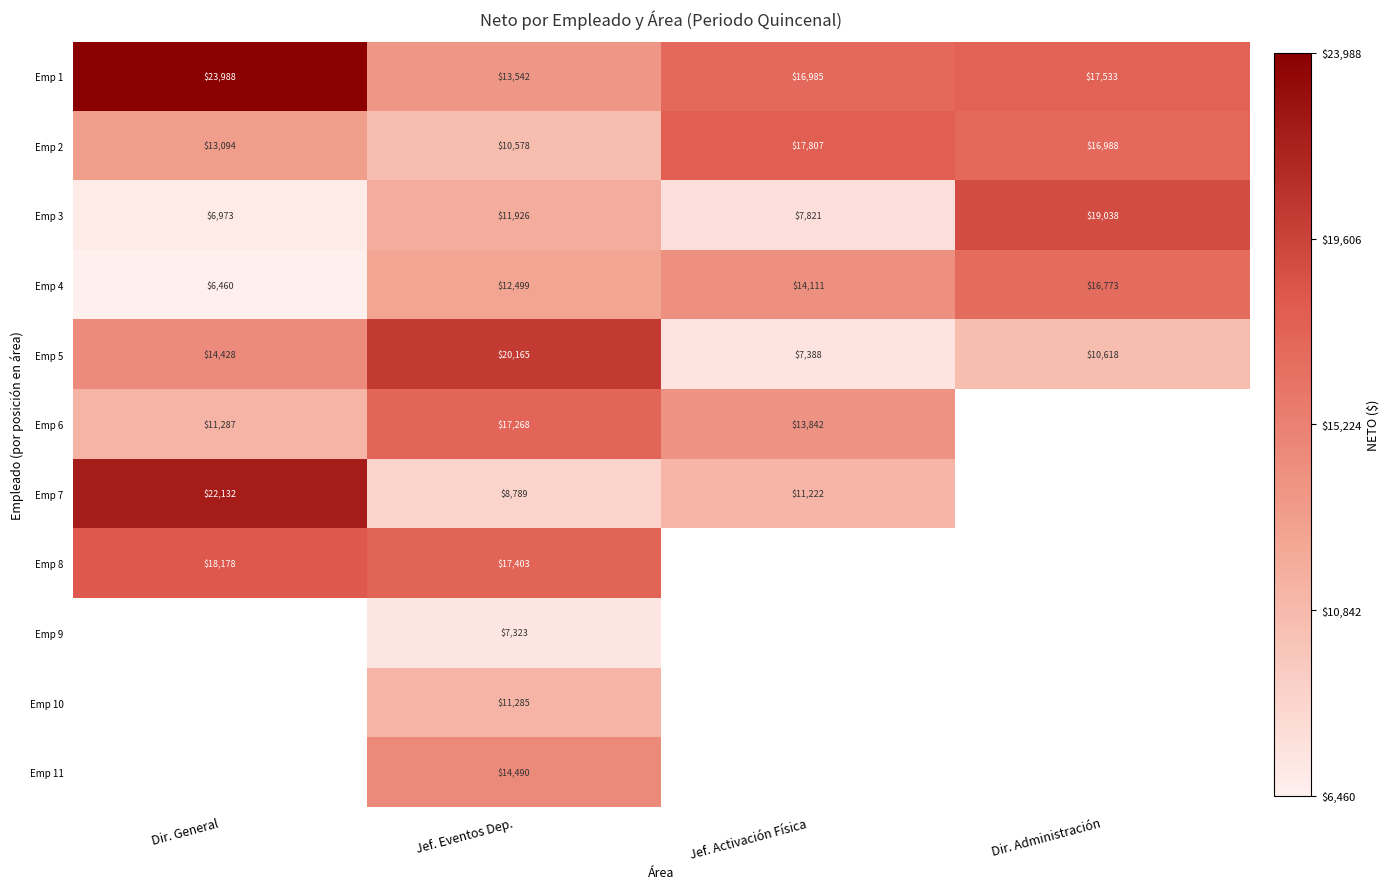

Which has a higher value, Dir. General or Jef. Eventos Dep.?

Dir. General